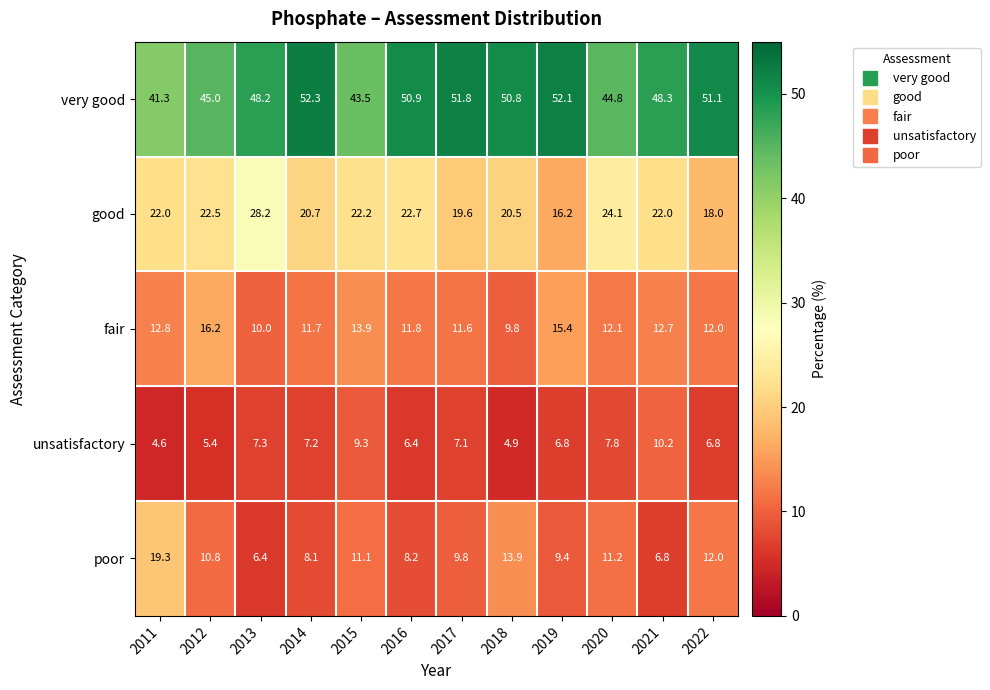

What is the total value across all series at 2011?

100.0